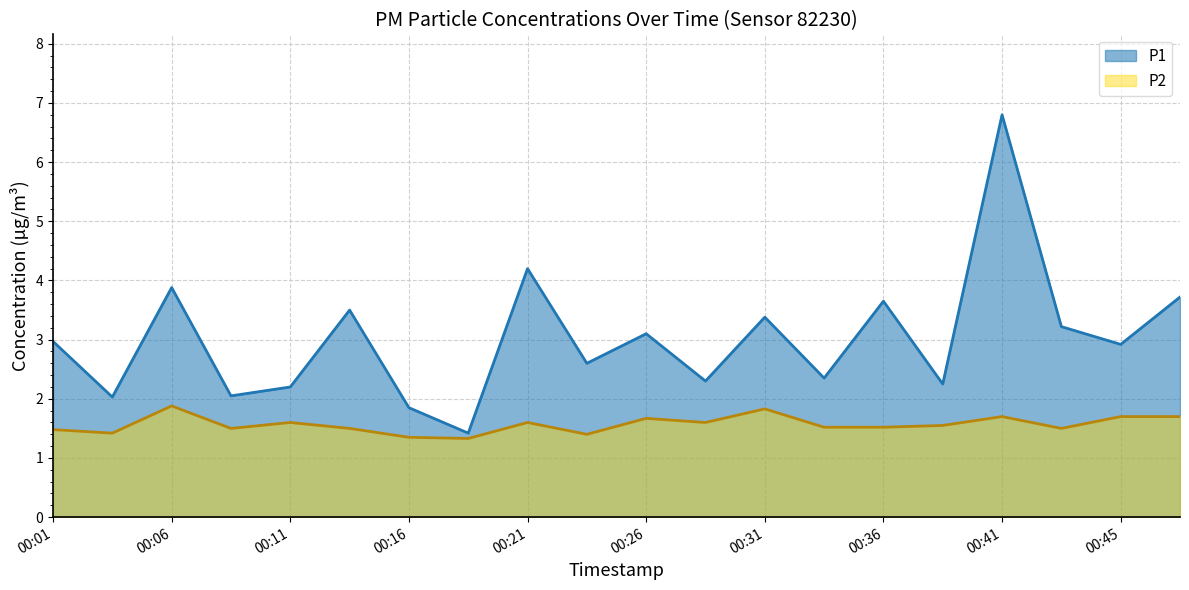

Reading left to right, list all the values displayed in this chart.

P1: 3.0	2.0	3.9	2.0	2.2	3.5	1.9	1.4	4.2	2.6	3.1	2.3	3.4	2.4	3.6	2.2	6.8	3.2	2.9	3.7
P2: 1.5	1.4	1.9	1.5	1.6	1.5	1.4	1.3	1.6	1.4	1.7	1.6	1.8	1.5	1.5	1.6	1.7	1.5	1.7	1.7